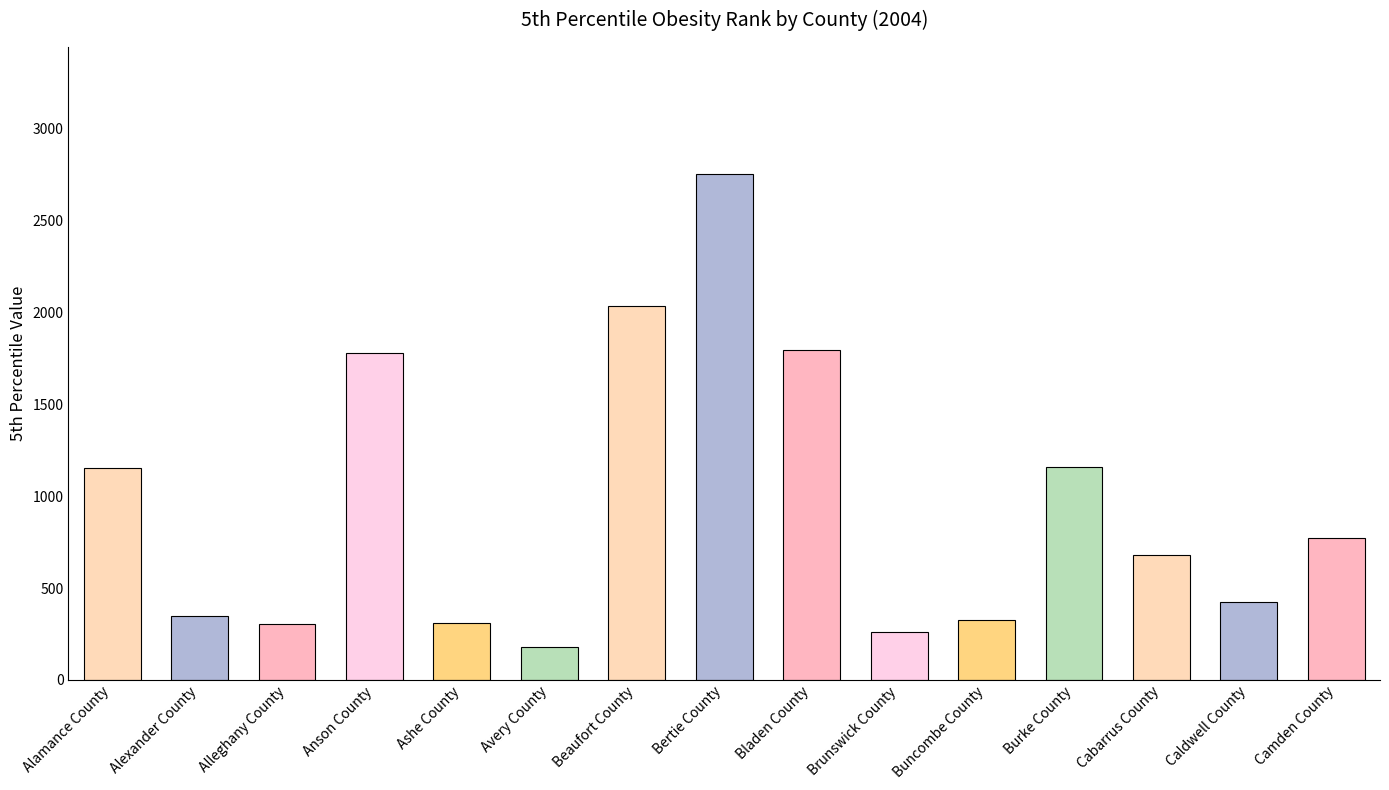

What is the average value?

953